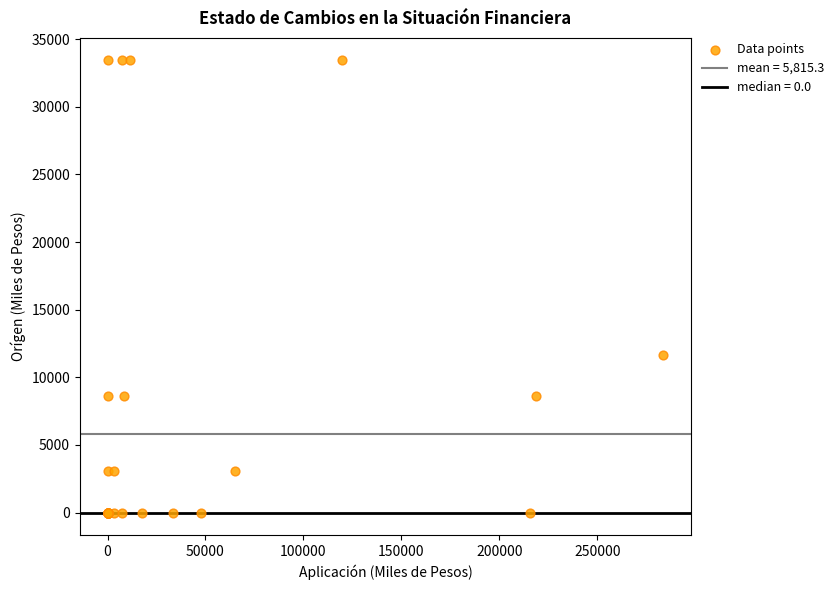

What Y value in the scatter plot is closest to 16710?

11647.2